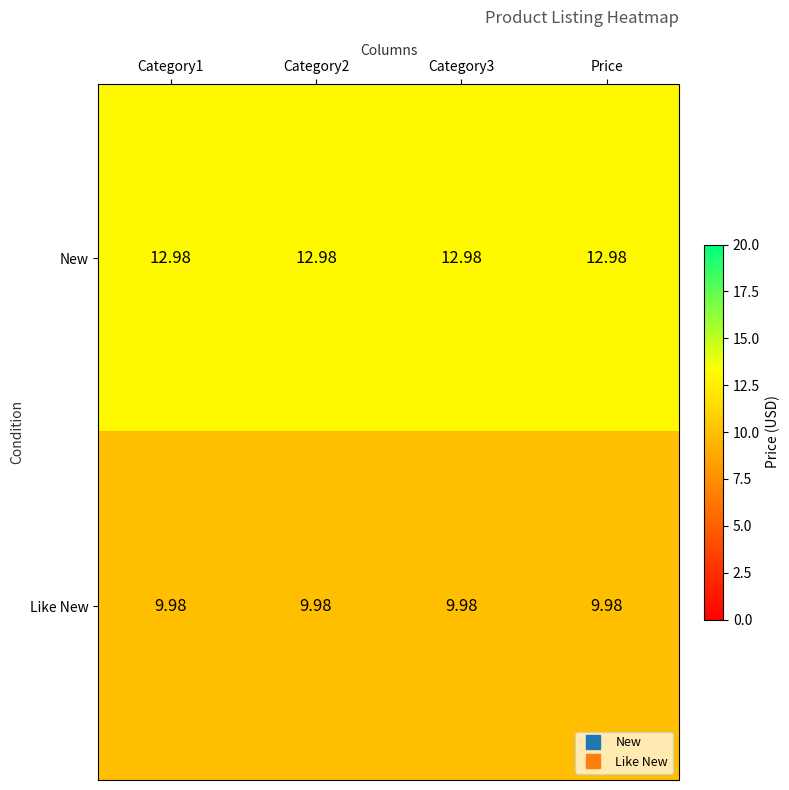

Which series has the largest total across all categories?

New